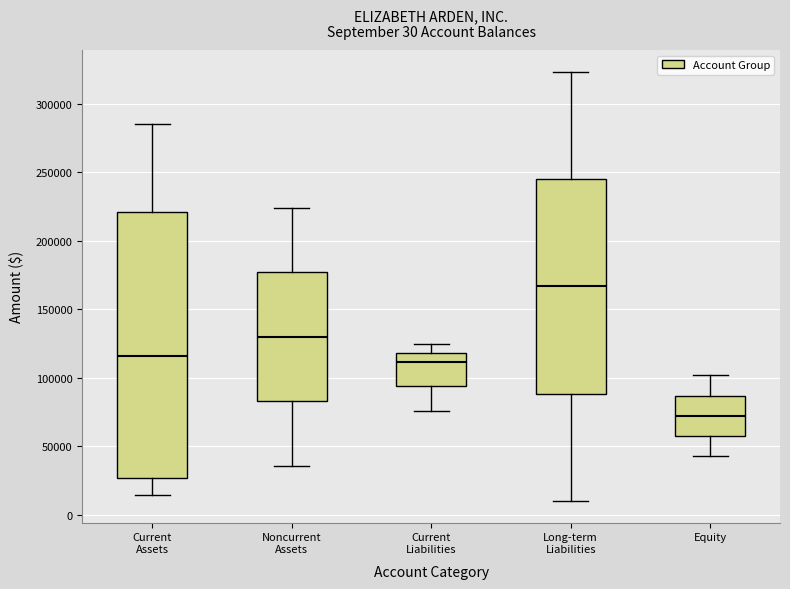

Reading left to right, transcribe this box plot: for each box, give where its median line is, the range the box spans, and where its two whiskers end, as read against the y-axis. The values are not printed on the chart, so give them approximately, as read against the axis.

Current Assets: median 115000, box 25000 to 220000, whiskers 15000 to 285000
Noncurrent Assets: median 130000, box 85000 to 175000, whiskers 35000 to 225000
Current Liabilities: median 110000, box 95000 to 120000, whiskers 75000 to 125000
Long-term Liabilities: median 165000, box 90000 to 245000, whiskers 10000 to 325000
Equity: median 70000, box 60000 to 85000, whiskers 45000 to 100000